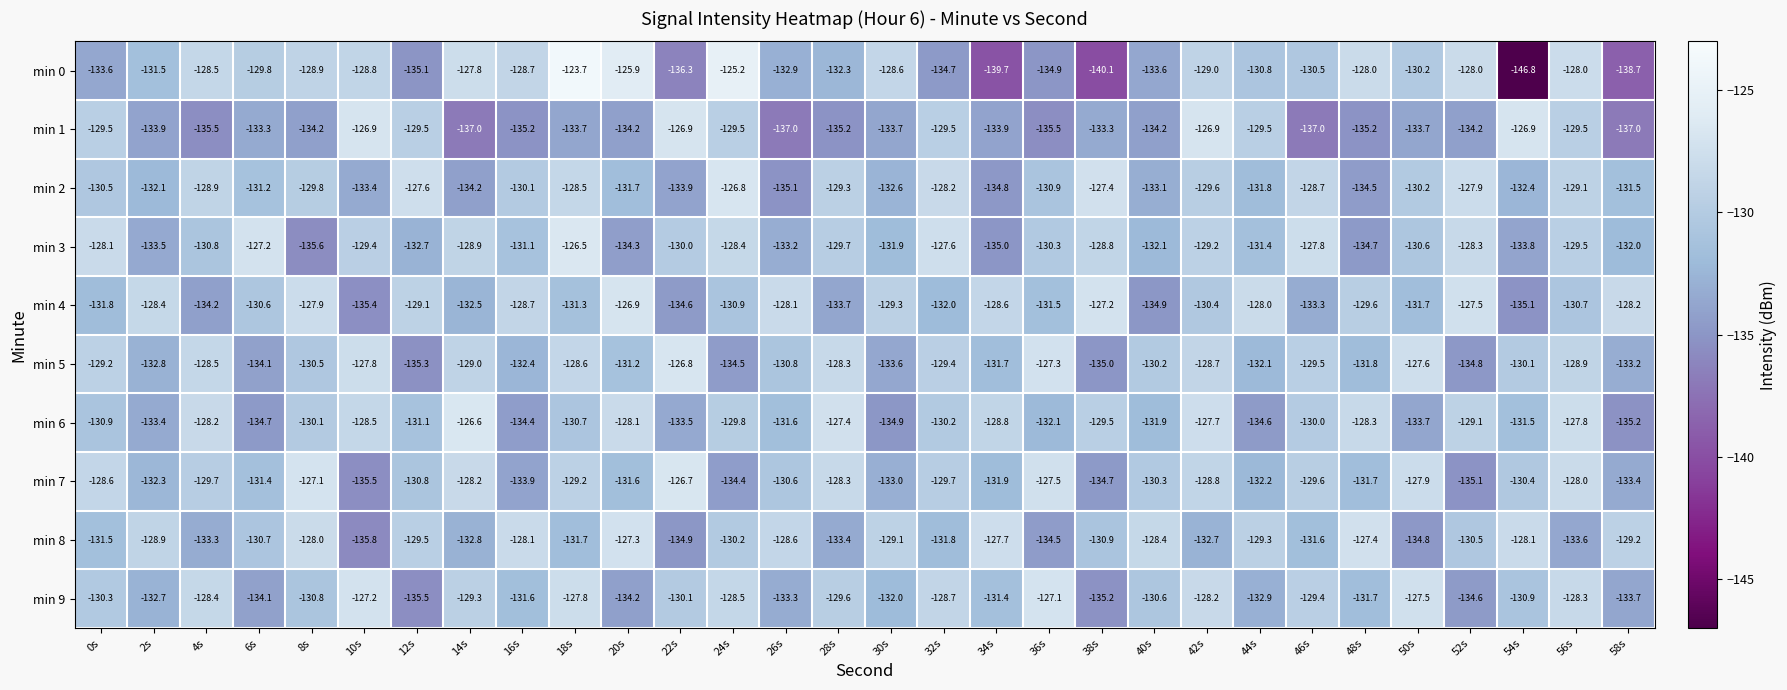

How many data points in min 1 are less than -133?

20